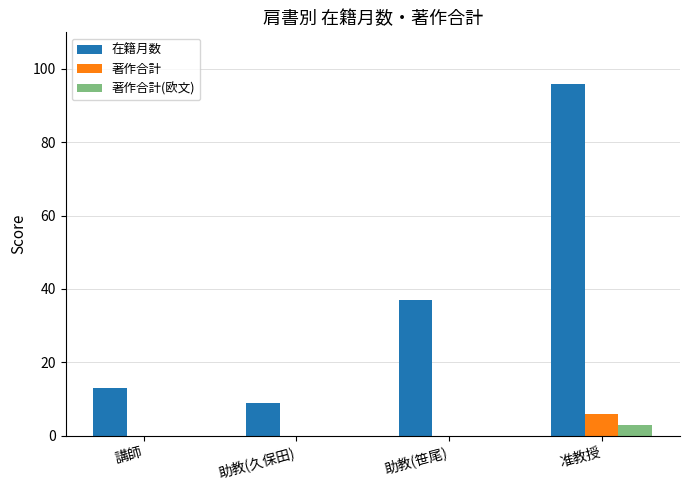

At which label does 在籍月数 reach its peak?

准教授